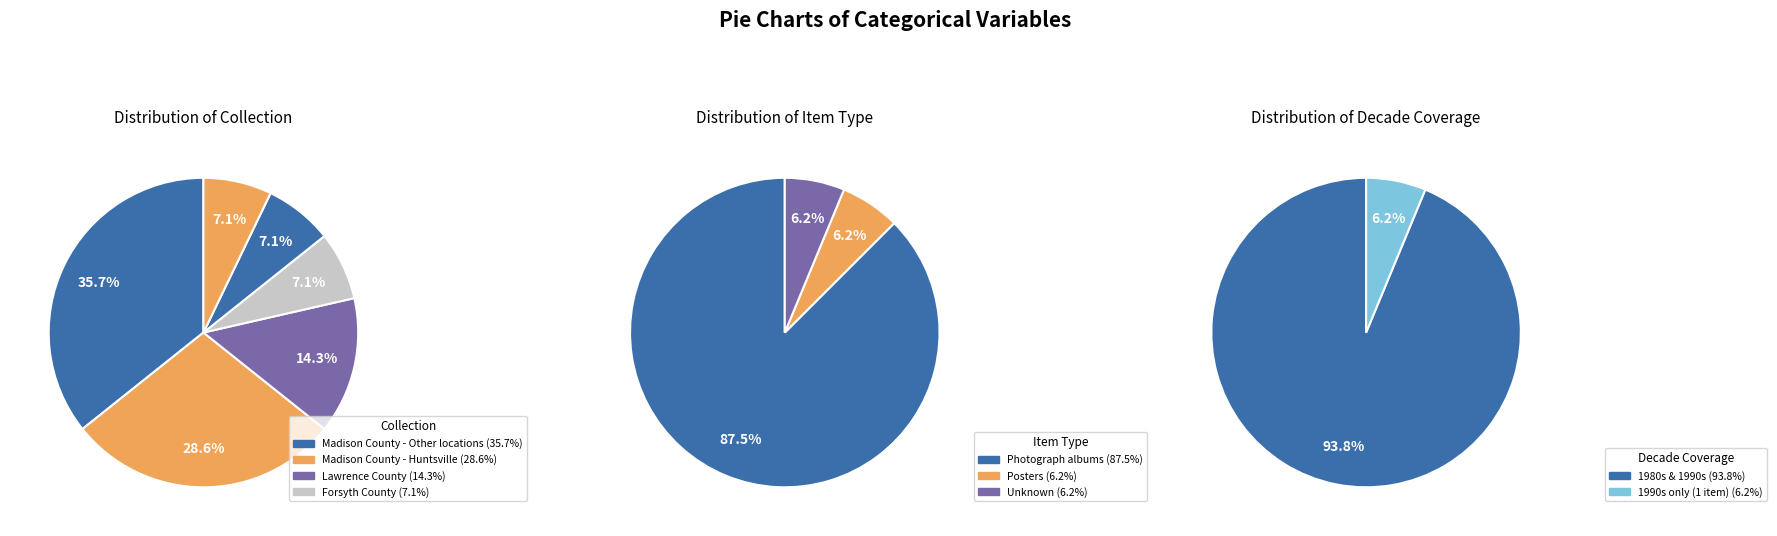

Which slice is the largest?

Madison County - Other locations